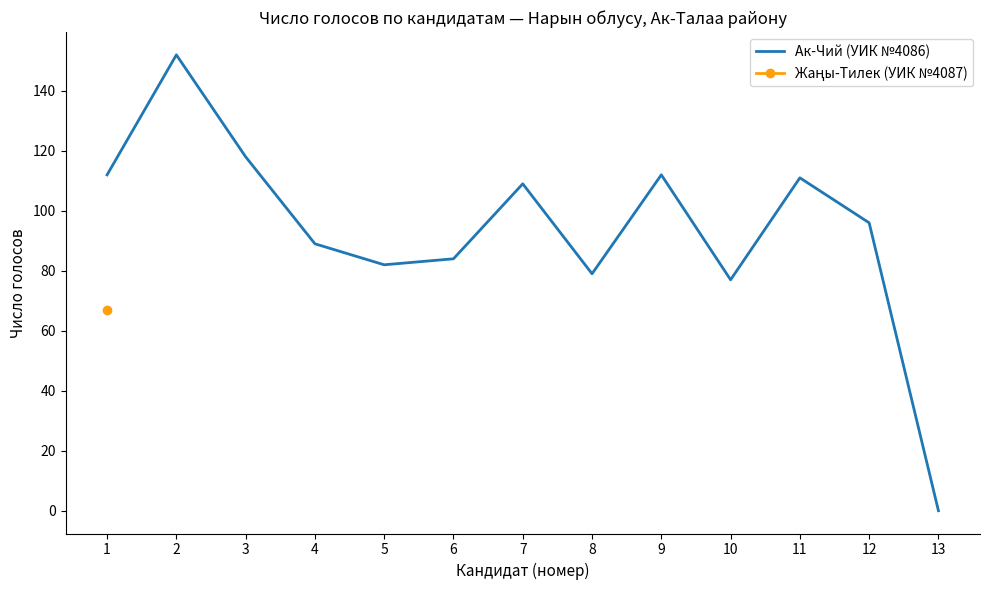

What is the average value?

94